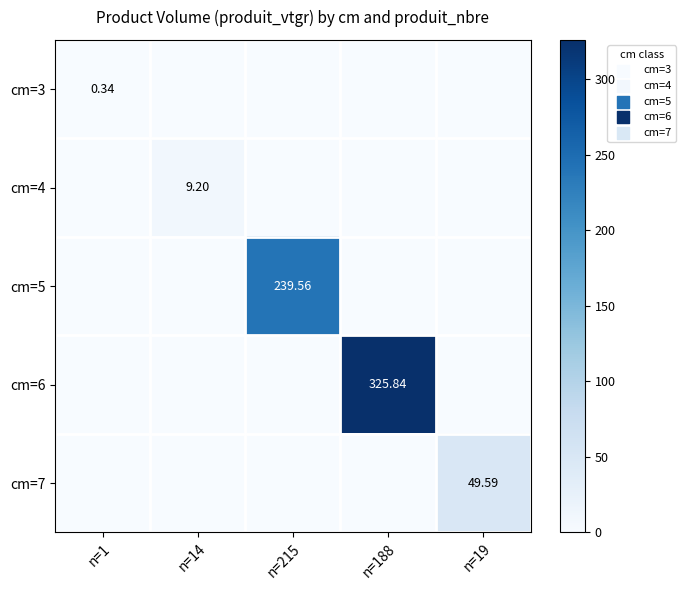

Is the value of cm=3 at n=1 greater than the value of cm=6 at n=188?

No